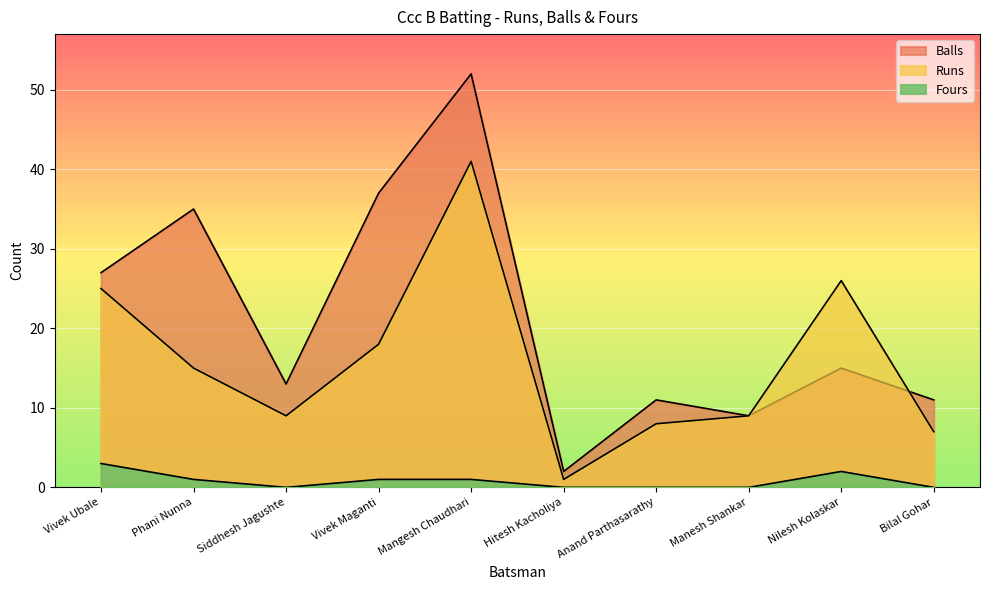

What is the average value of the Fours series?

1